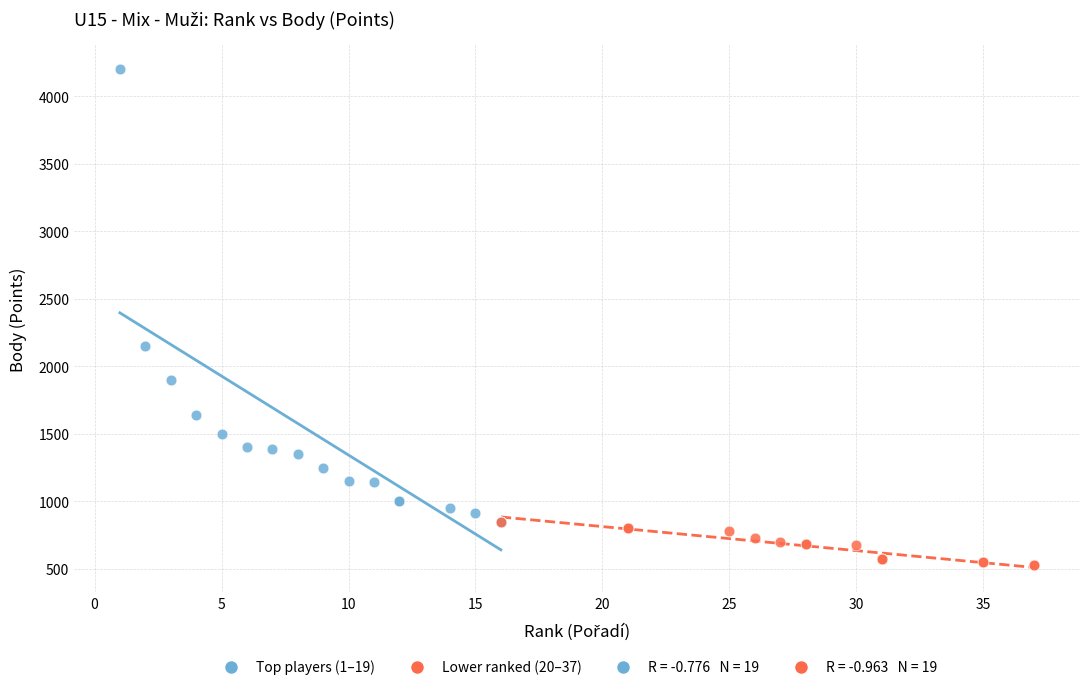

Which series has the widest spread of Y values?

Top players (1–19)